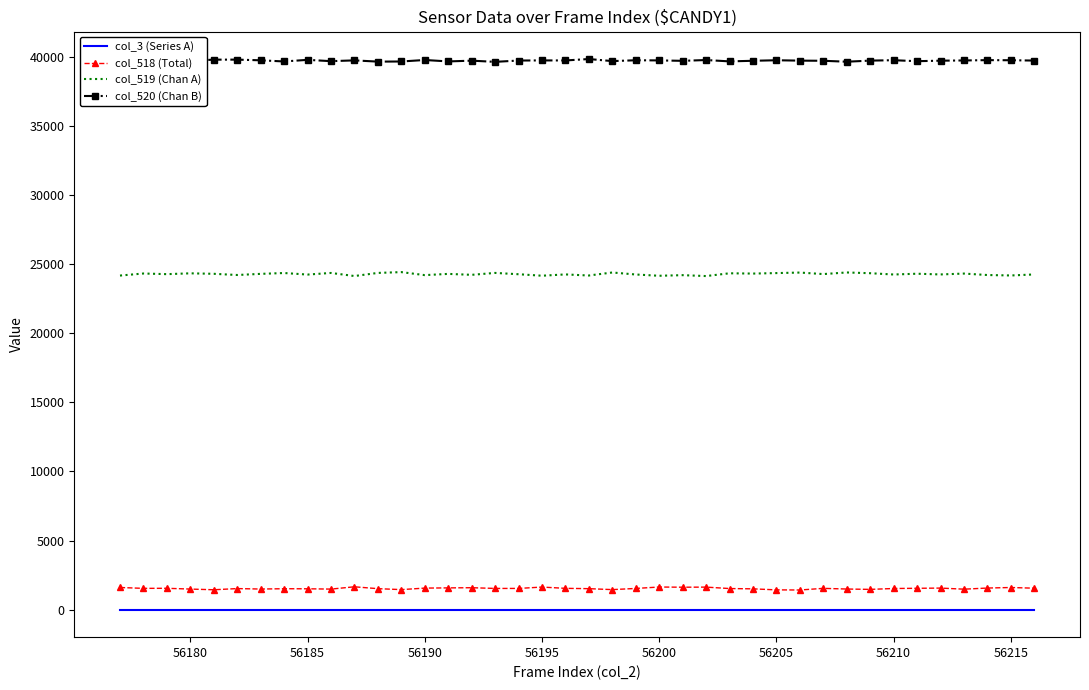

What is the lowest value of the col_518 (Total) series?

1420